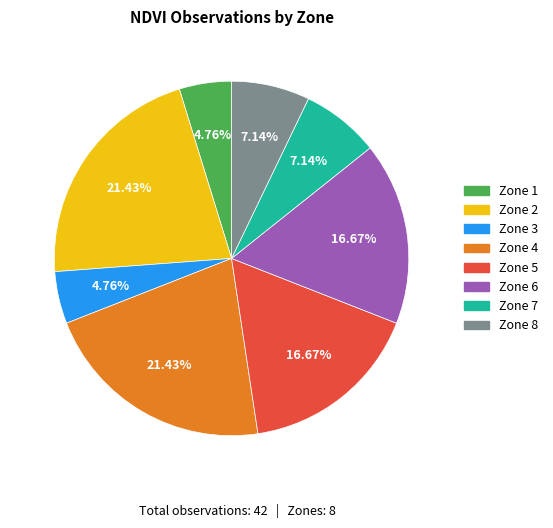

Does any single category account for the majority?

No